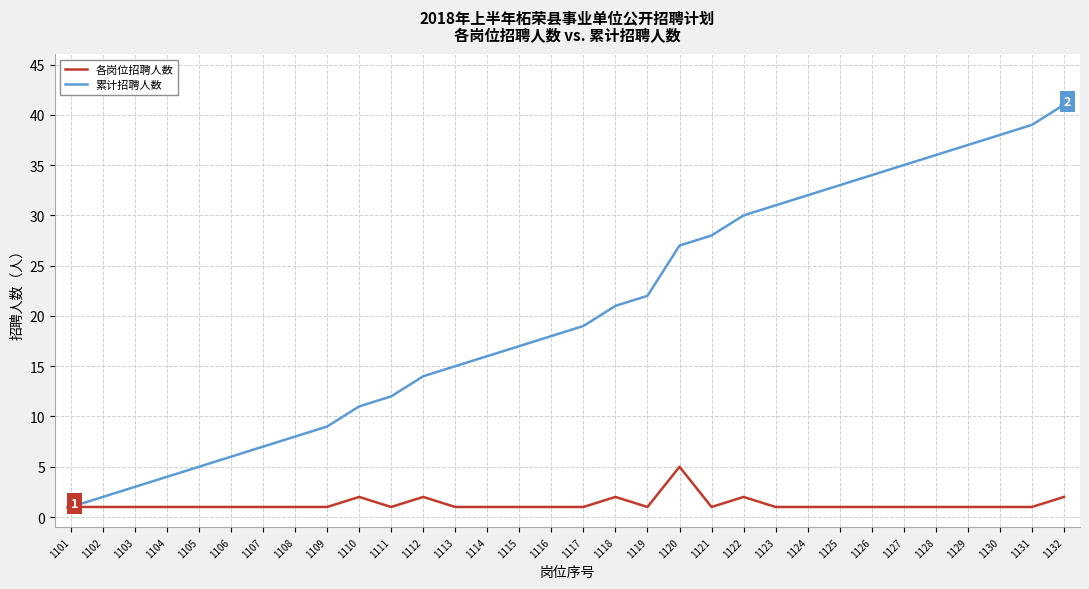

What are all the series names shown in the legend?

各岗位招聘人数, 累计招聘人数